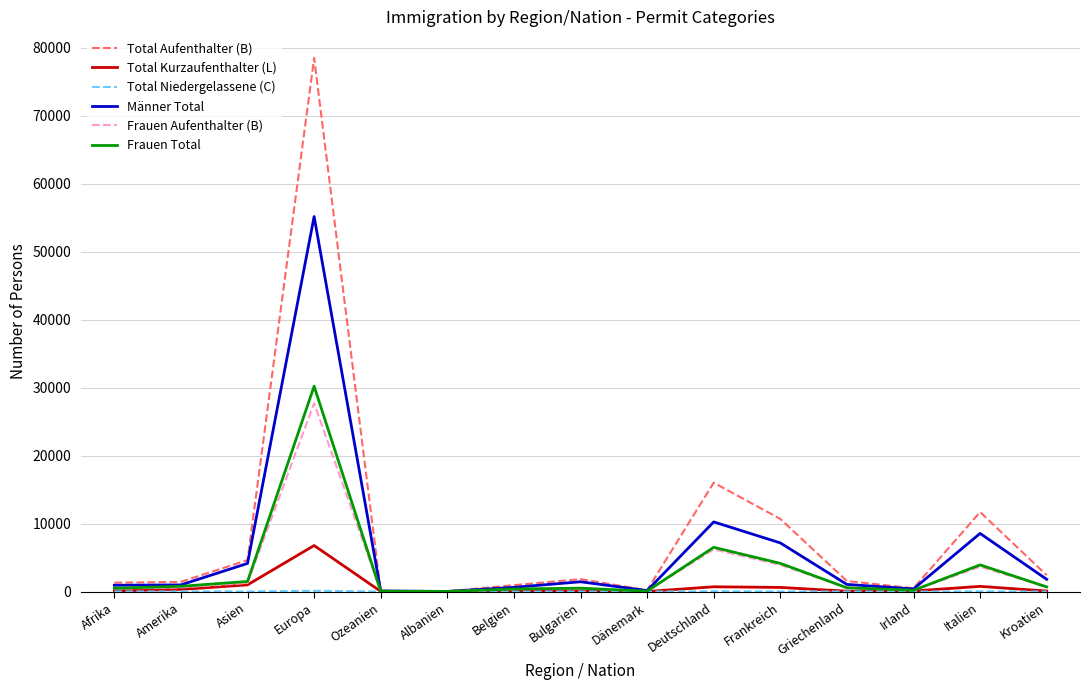

Read the Frauen Aufenthalter (B) value at Griechenland.

532